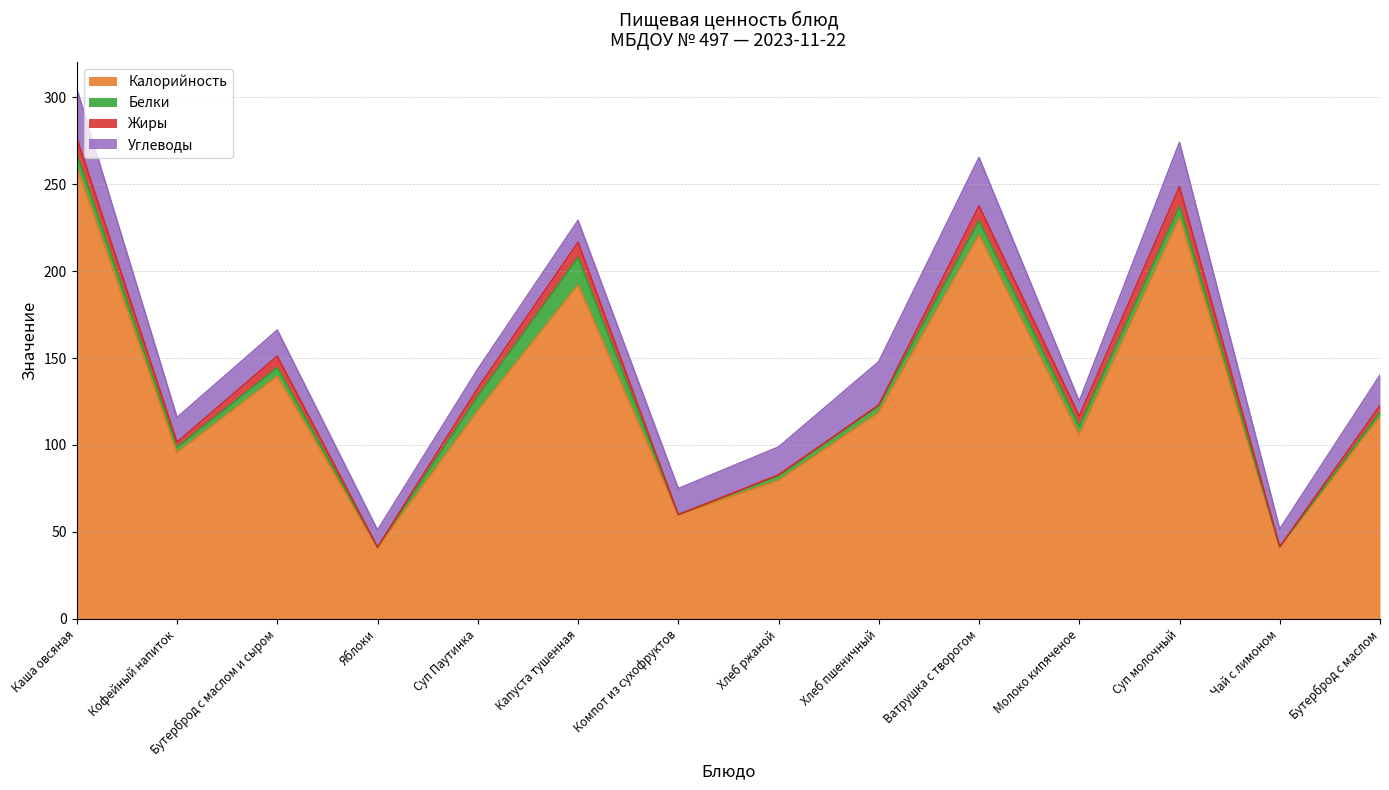

At how many categories does at least one series exceed 14?

14